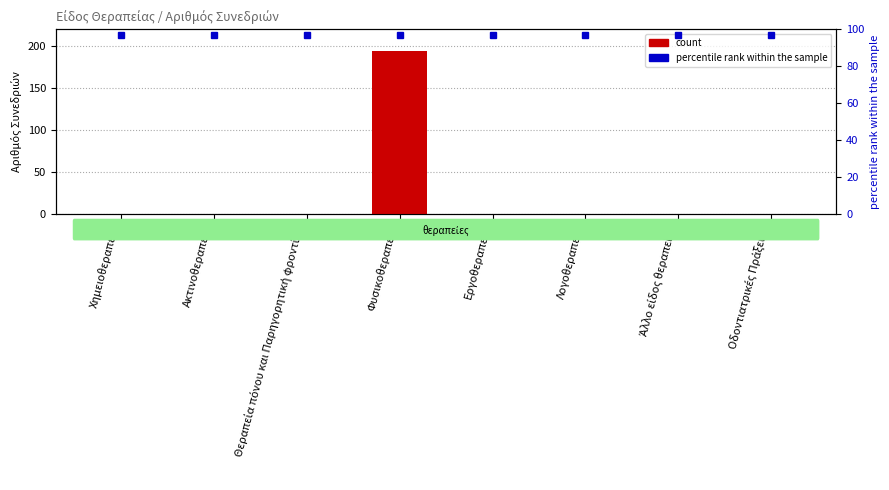

List the labels in order of value, smallest first.

Χημειοθεραπεία, Ακτινοθεραπεία, Θεραπεία πόνου και Παρηγορητική φροντίδα, Εργοθεραπεία, Λογοθεραπεία, Άλλο είδος θεραπείας, Οδοντιατρικές Πράξεις *, Φυσικοθεραπεία